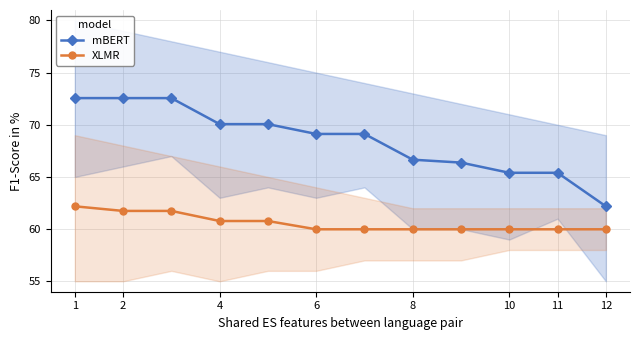

True or false: mBERT and XLMR cross at least once.

False